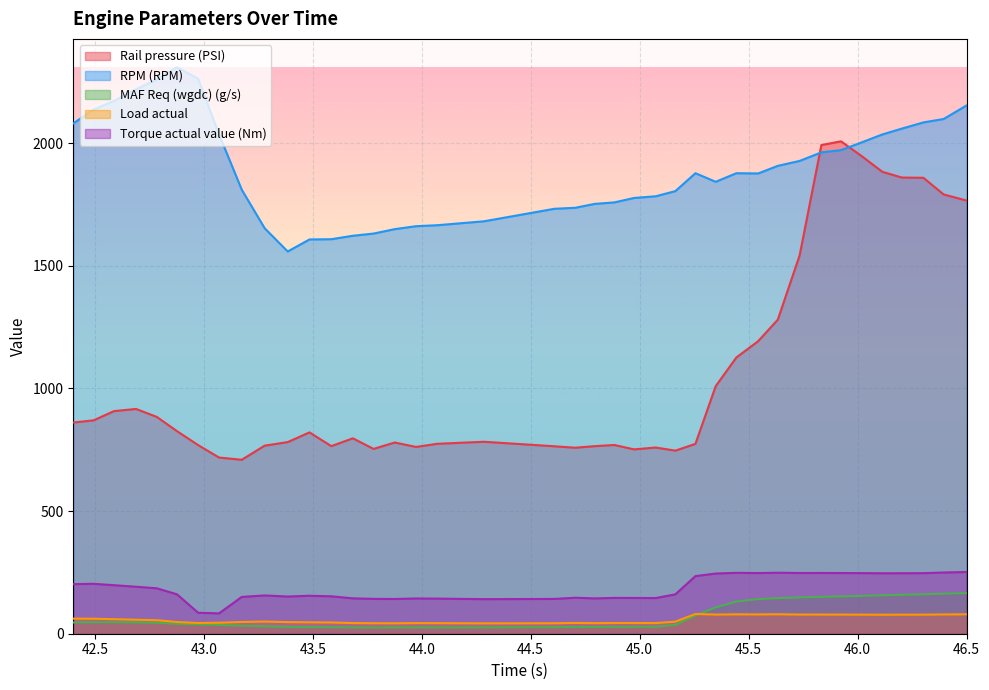

What is the sum of the RPM (RPM) values at 46.114 and 42.689?

4254.0